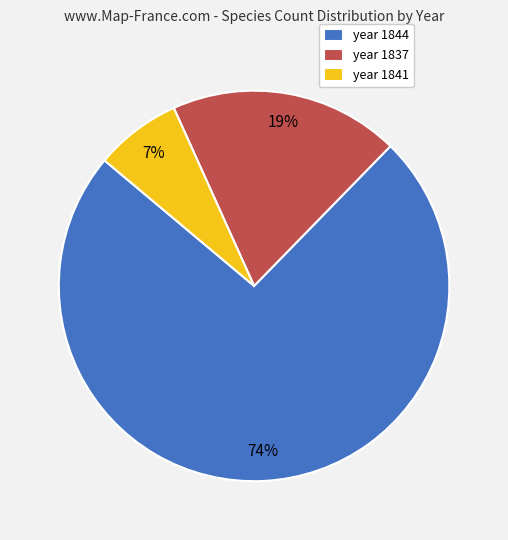

To the nearest percent, what percentage of the pie is year 1841?

7%